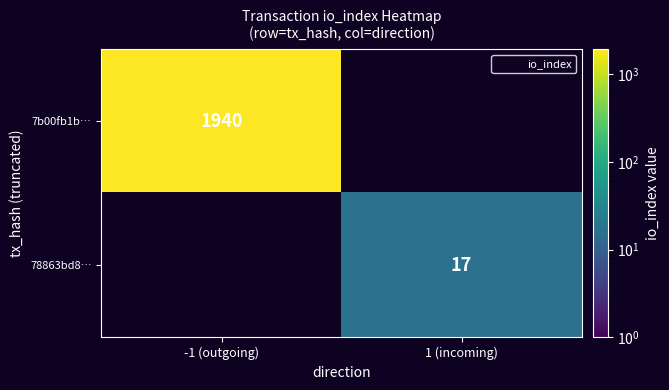

Is the value of 7b00fb1b… at 1 (incoming) greater than the value of 78863bd8… at -1 (outgoing)?

No